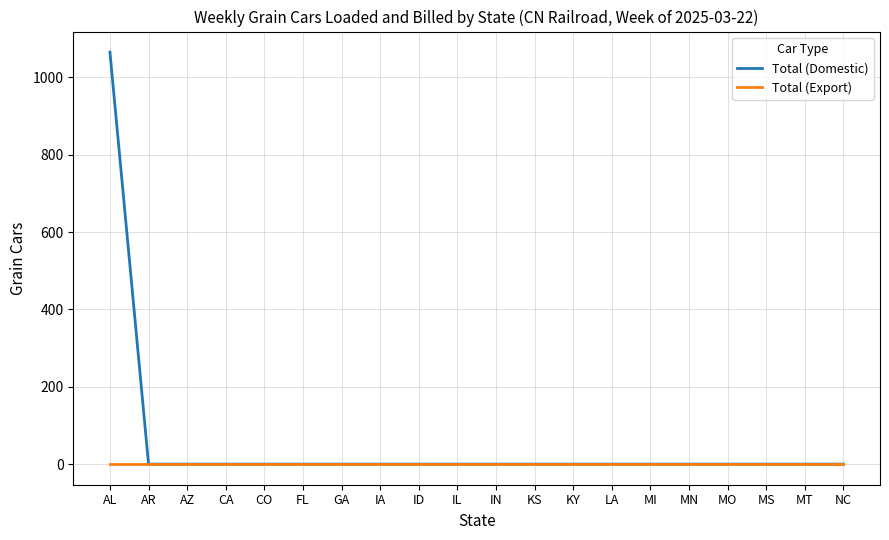

Rank the series by their maximum value, from highest to lowest.

Total (Domestic), Total (Export)